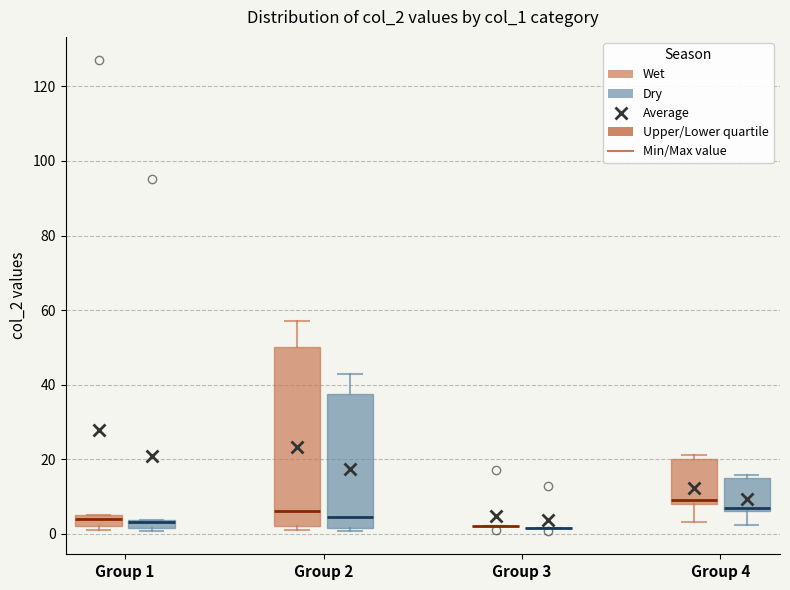

Which box is the tallest, from its lower edge to its upper edge?

Group 2 (Wet)